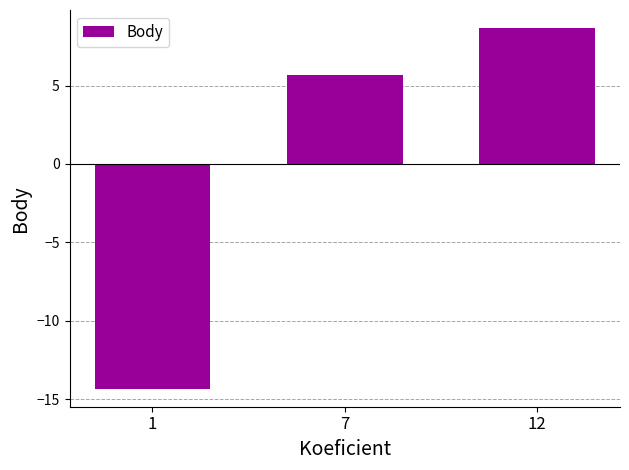

Rank the categories by value from highest to lowest.

12, 7, 1